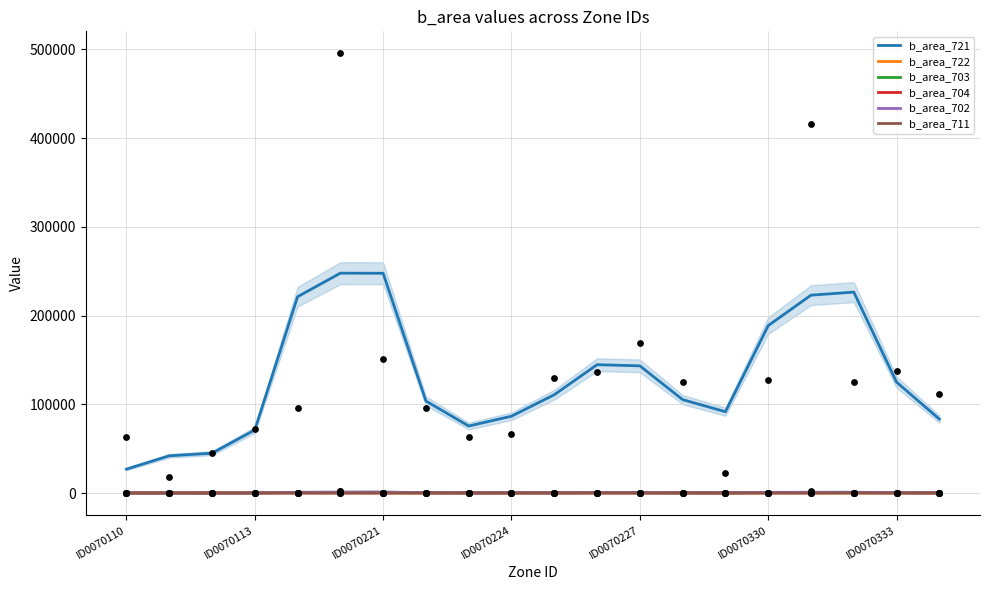

What is the total value across all series at 16?

224854.0